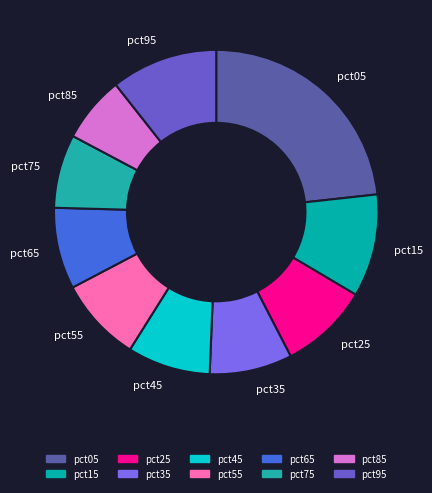

Which category has the smallest portion of the pie?

pct85